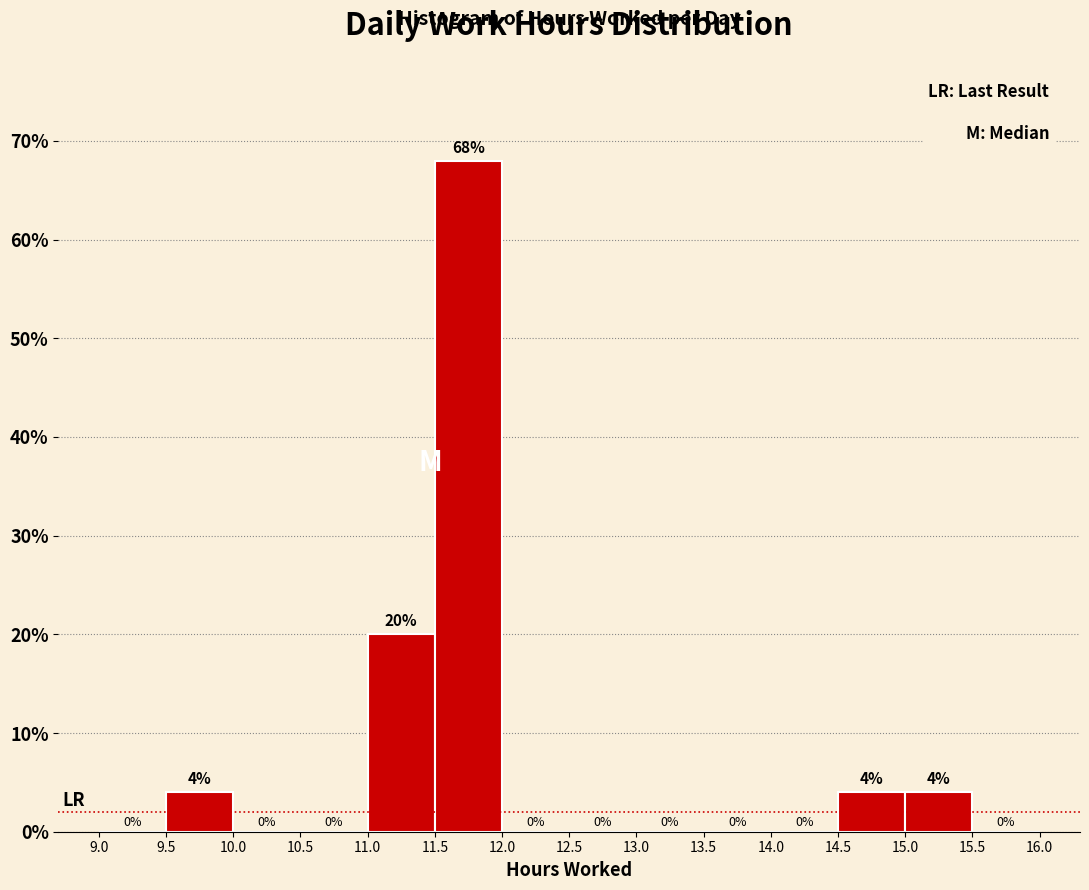

Reading left to right, transcribe this chart: for each bar, give the range it covers on the x-axis and its height.

9.0 to 9.5: 0
9.5 to 10.0: 4
10.0 to 10.5: 0
10.5 to 11.0: 0
11.0 to 11.5: 20
11.5 to 12.0: 68
12.0 to 12.5: 0
12.5 to 13.0: 0
13.0 to 13.5: 0
13.5 to 14.0: 0
14.0 to 14.5: 0
14.5 to 15.0: 4
15.0 to 15.5: 4
15.5 to 16.0: 0